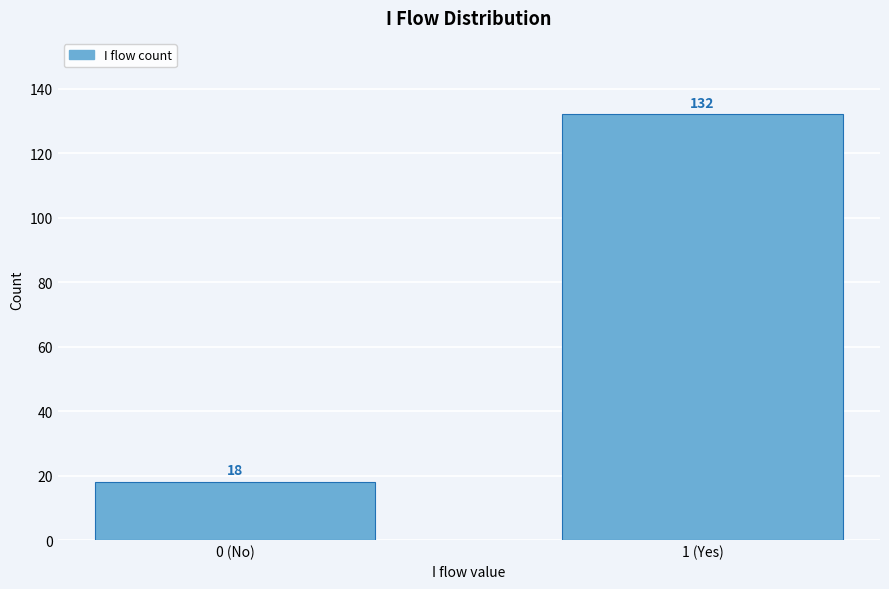

Reading left to right, list all the values displayed in this chart.

0 (No)=18	1 (Yes)=132